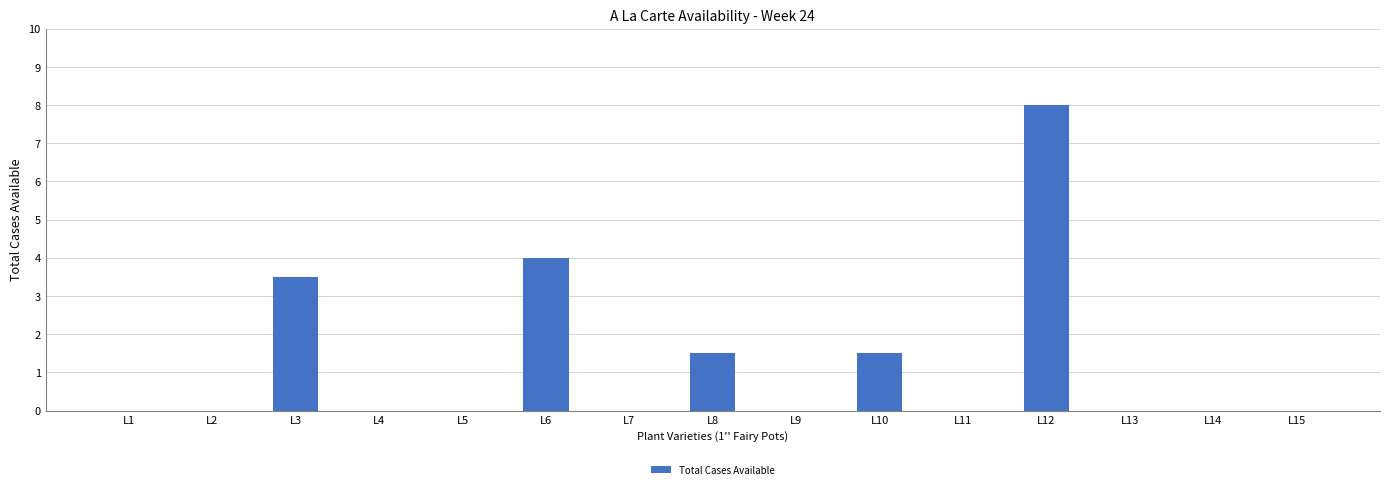

What is the average value?

1.2